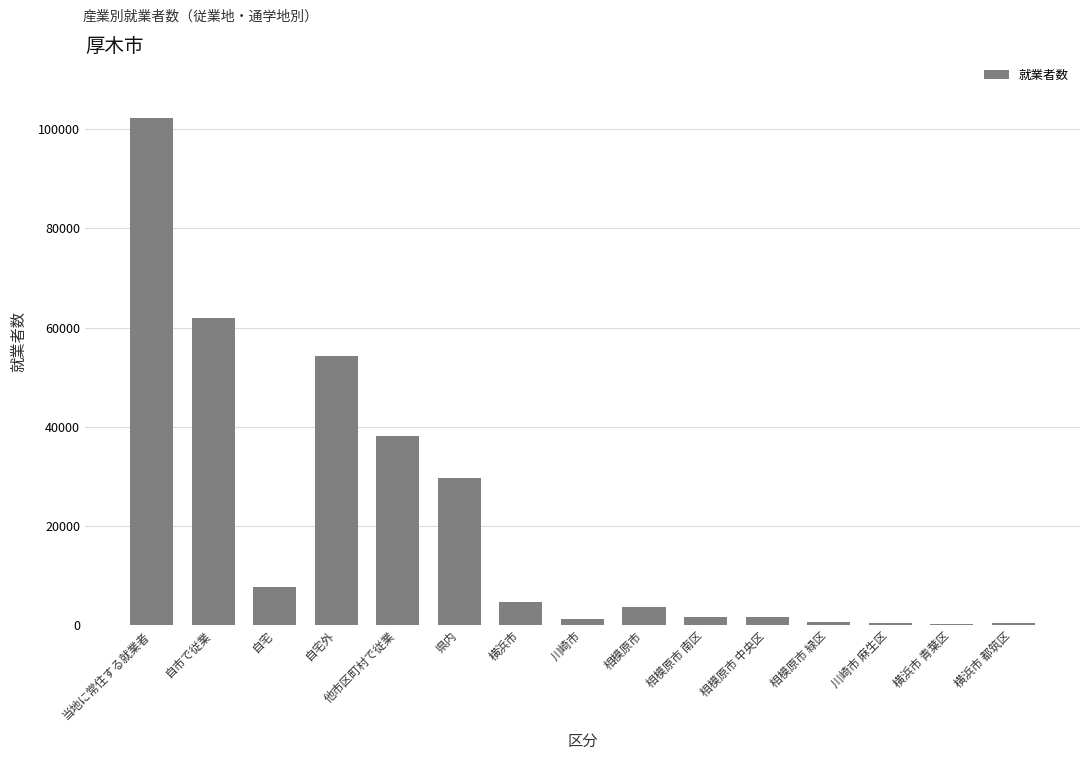

Are the bars horizontal?

No